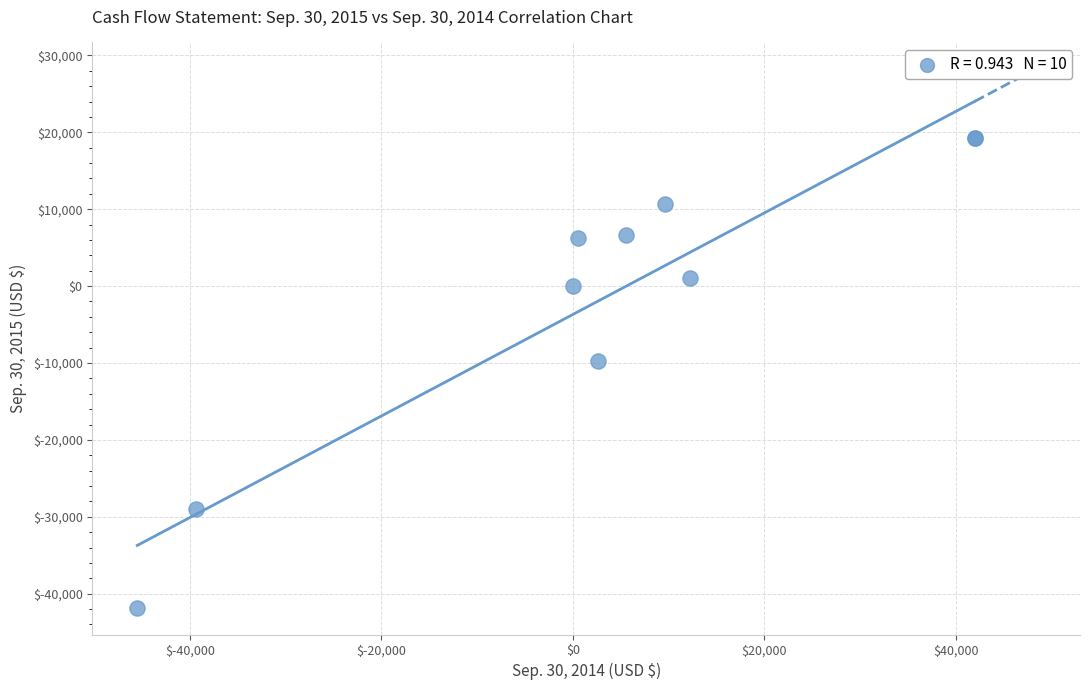

What Y value in the scatter plot is closest to -11264?

-9706